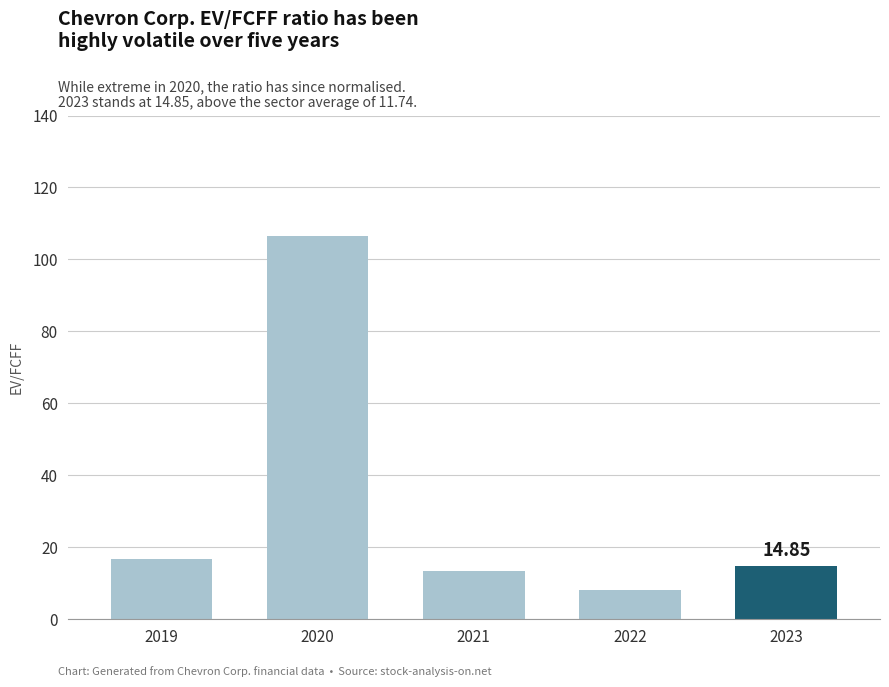

What is the difference between the maximum and minimum values?

98.4